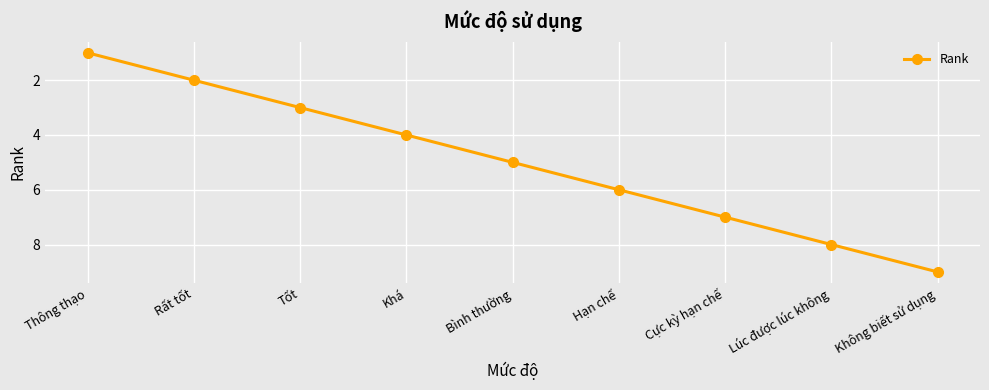

Reading right to left, list all the values displayed in this chart.

9	8	7	6	5	4	3	2	1